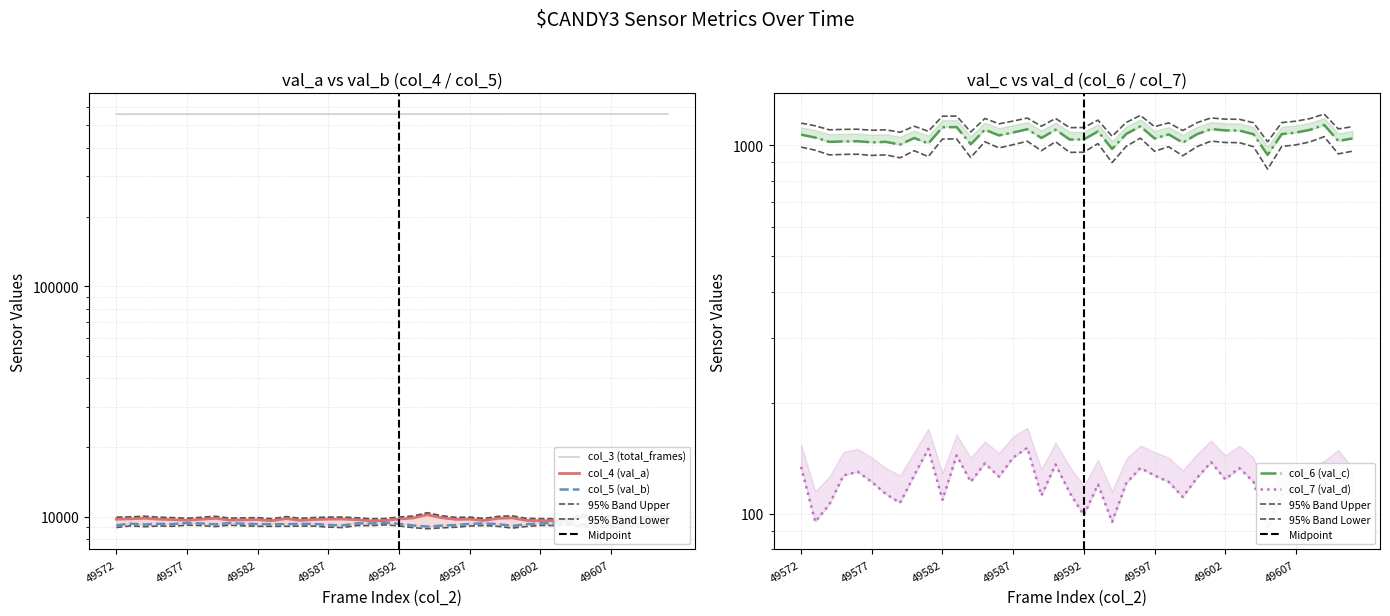

Between 49597 and 49609, which series saw the biggest shift?

col_5 (val_b)